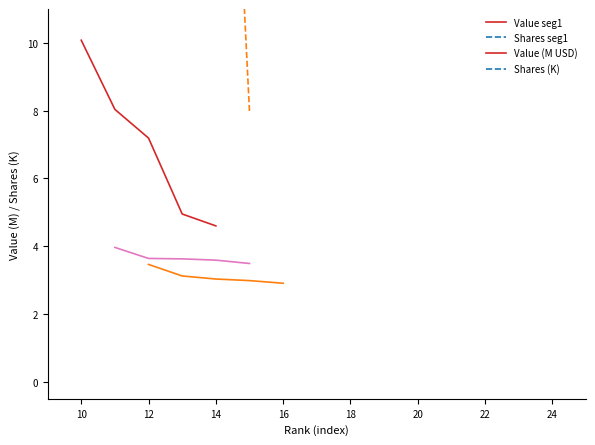

Where does the Shares seg1 series first go above 19?

10